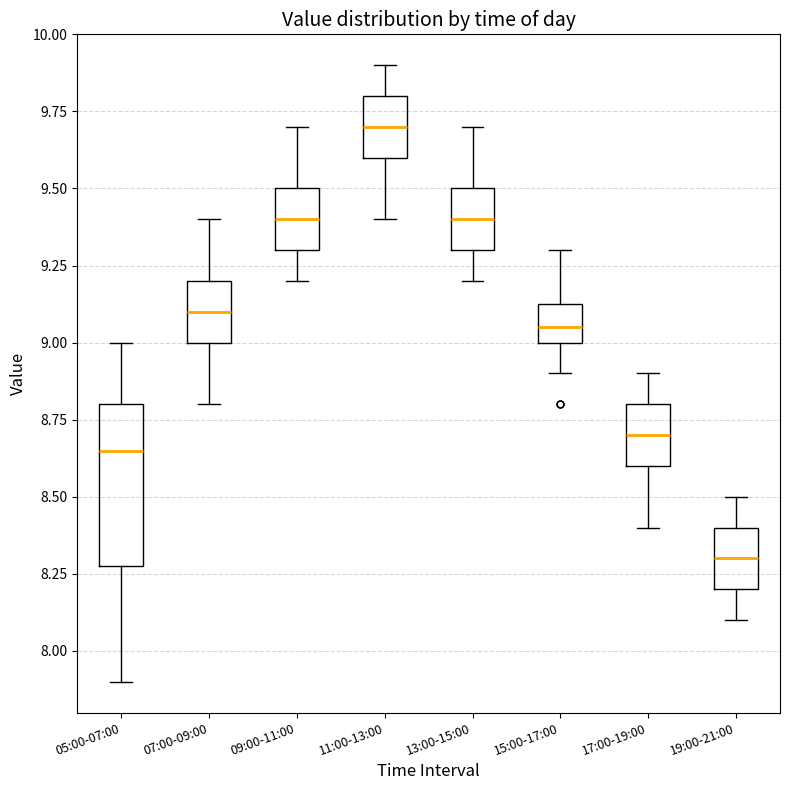

Reading left to right, transcribe this box plot: for each box, give where its median line is, the range the box spans, and where its two whiskers end, as read against the y-axis. The values are not printed on the chart, so give them approximately, as read against the axis.

05:00-07:00: median 8.65, box 8.30 to 8.80, whiskers 7.90 to 9.00
07:00-09:00: median 9.10, box 9.00 to 9.20, whiskers 8.80 to 9.40
09:00-11:00: median 9.40, box 9.30 to 9.50, whiskers 9.20 to 9.70
11:00-13:00: median 9.70, box 9.60 to 9.80, whiskers 9.40 to 9.90
13:00-15:00: median 9.40, box 9.30 to 9.50, whiskers 9.20 to 9.70
15:00-17:00: median 9.05, box 9.00 to 9.15, whiskers 8.90 to 9.30
17:00-19:00: median 8.70, box 8.60 to 8.80, whiskers 8.40 to 8.90
19:00-21:00: median 8.30, box 8.20 to 8.40, whiskers 8.10 to 8.50